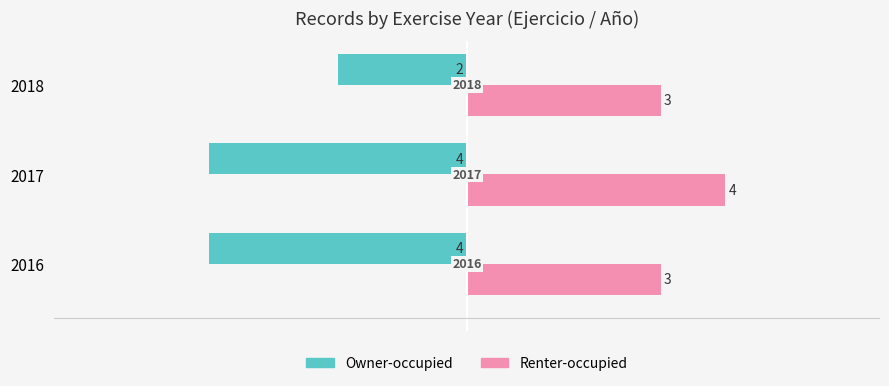

What is the greatest value displayed?

4